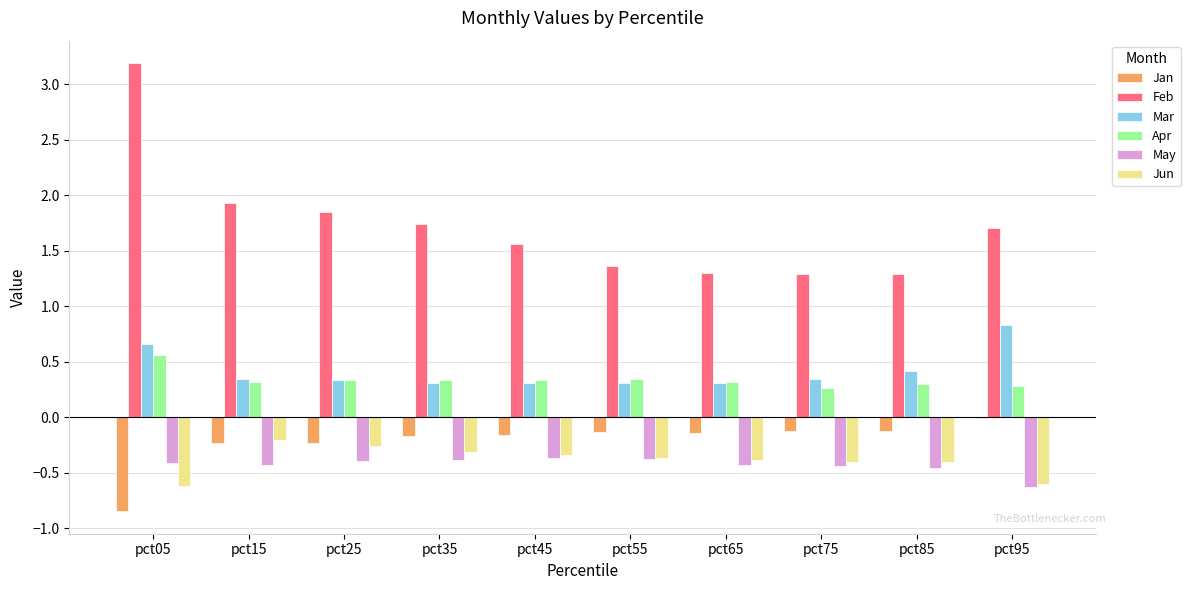

Is the value of Feb at pct95 greater than the value of Jun at pct15?

Yes